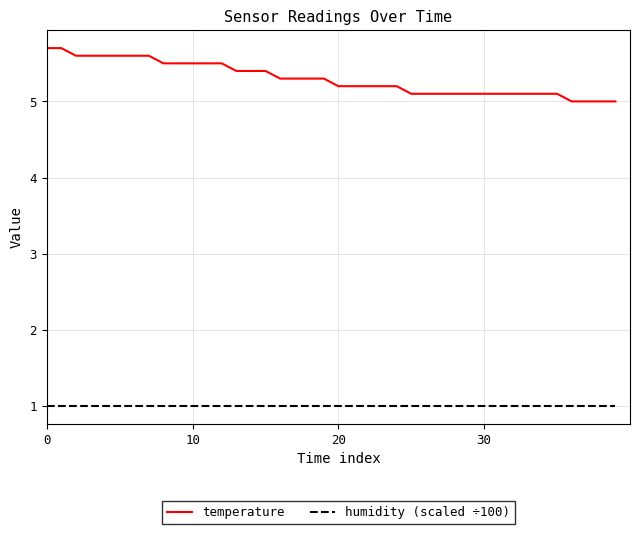

List the series in order of their overall mean, lowest first.

humidity (scaled ÷100), temperature